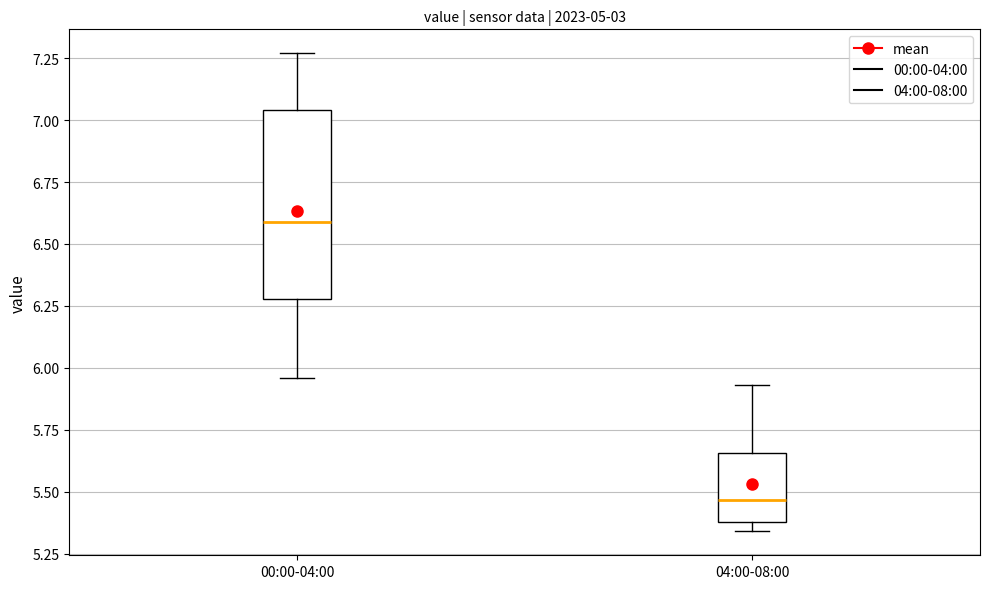

Reading left to right, read every box against the y-axis: the position of its median line, the range the box covers, and the ends of its whiskers. The values are not printed on the chart, so give them approximately, as read against the axis.

00:00-04:00: median 6.60, box 6.30 to 7.05, whiskers 5.95 to 7.25
04:00-08:00: median 5.45, box 5.40 to 5.65, whiskers 5.35 to 5.95